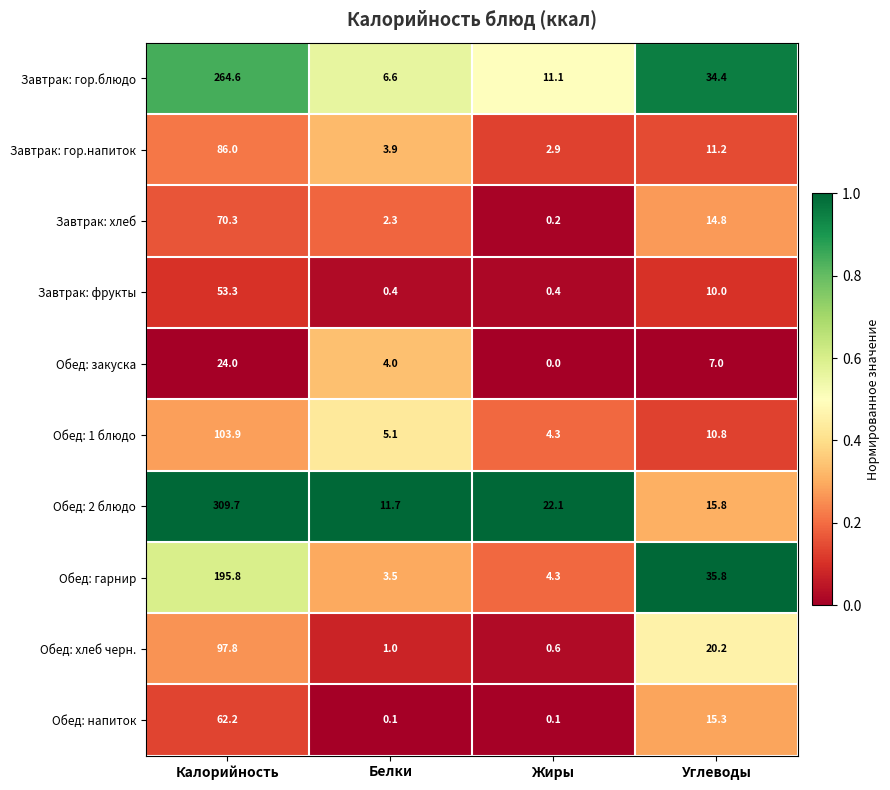

At Калорийность, list the series in order from largest to smallest.

Обед: 2 блюдо, Завтрак: гор.блюдо, Обед: гарнир, Обед: 1 блюдо, Обед: хлеб черн., Завтрак: гор.напиток, Завтрак: хлеб, Обед: напиток, Завтрак: фрукты, Обед: закуска